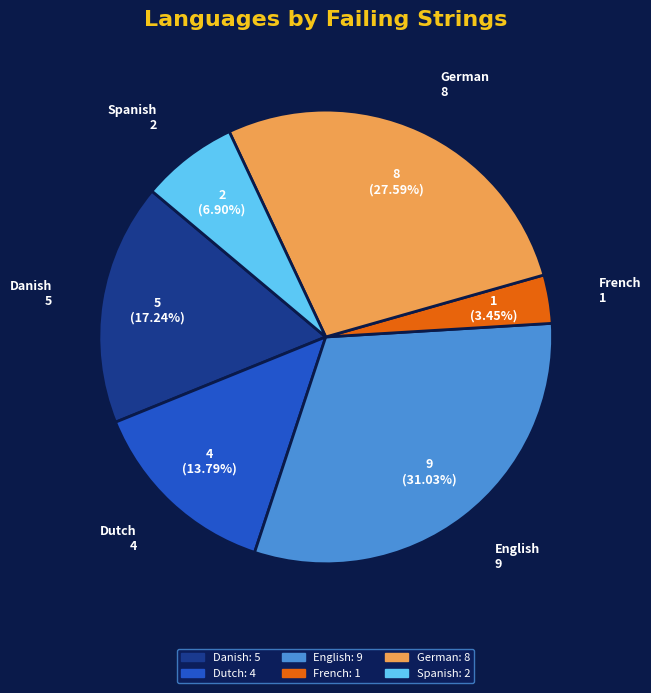

How many slices are in this pie chart?

6